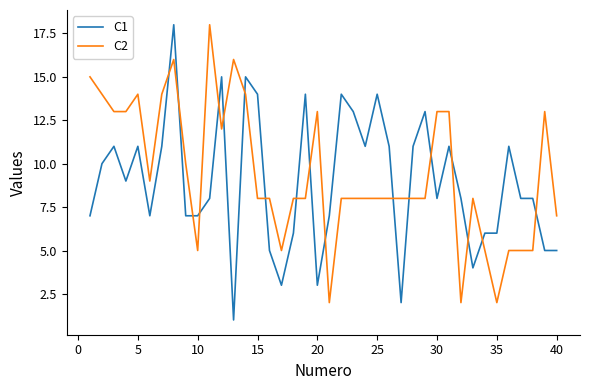

Which series ends up on top after the final intersection of C2 and C1?

C2